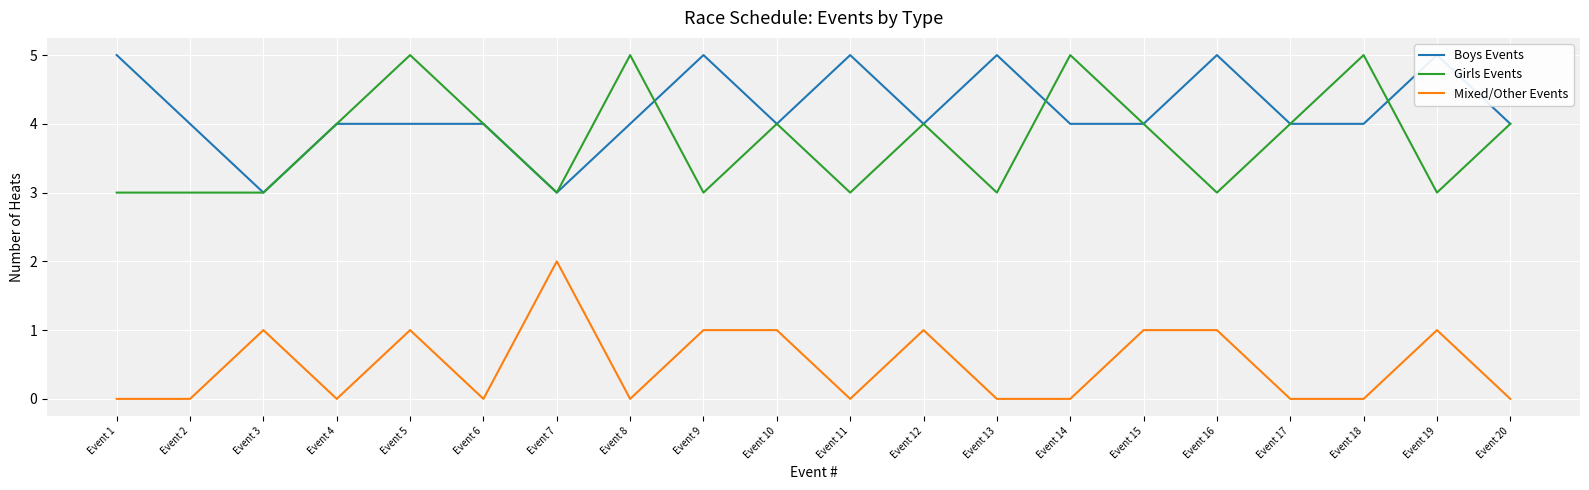

What is the average value of the Boys Events series?

4